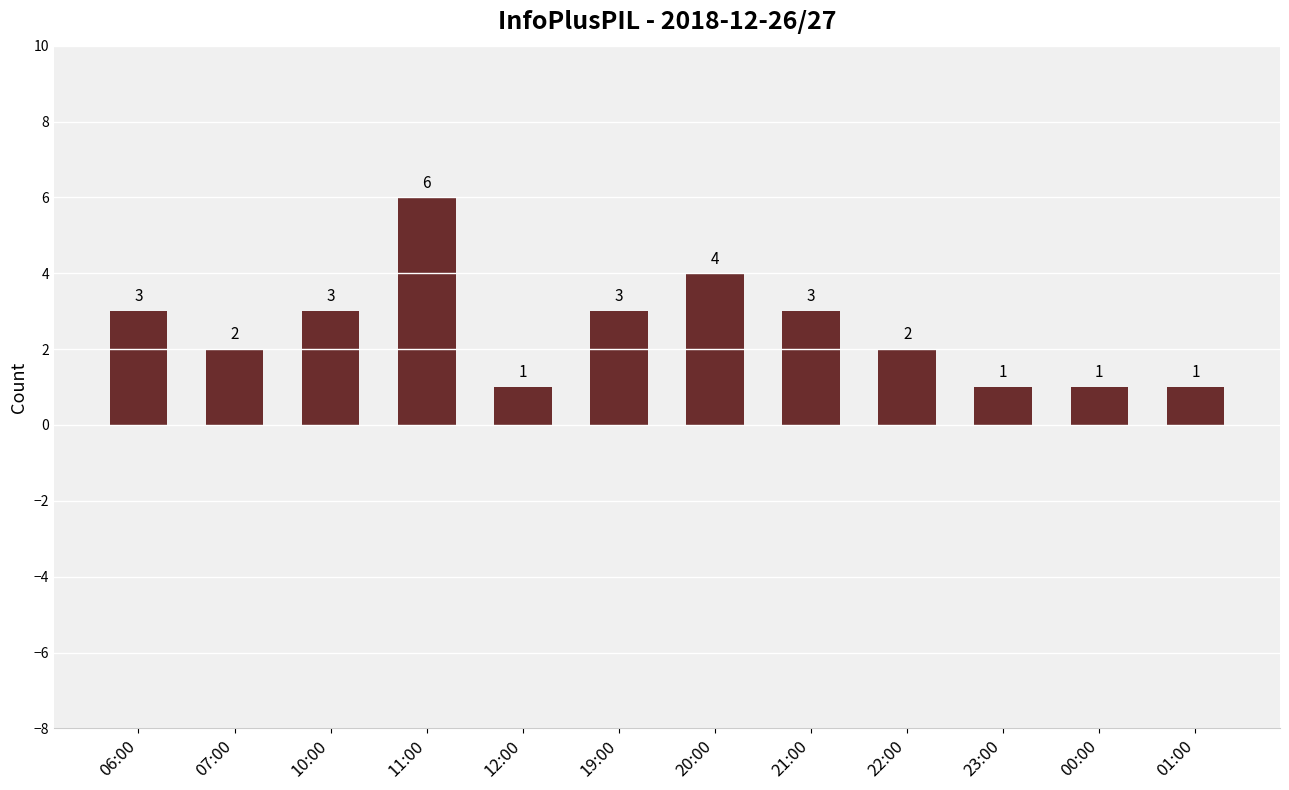

Count the number of categories in the chart.

12